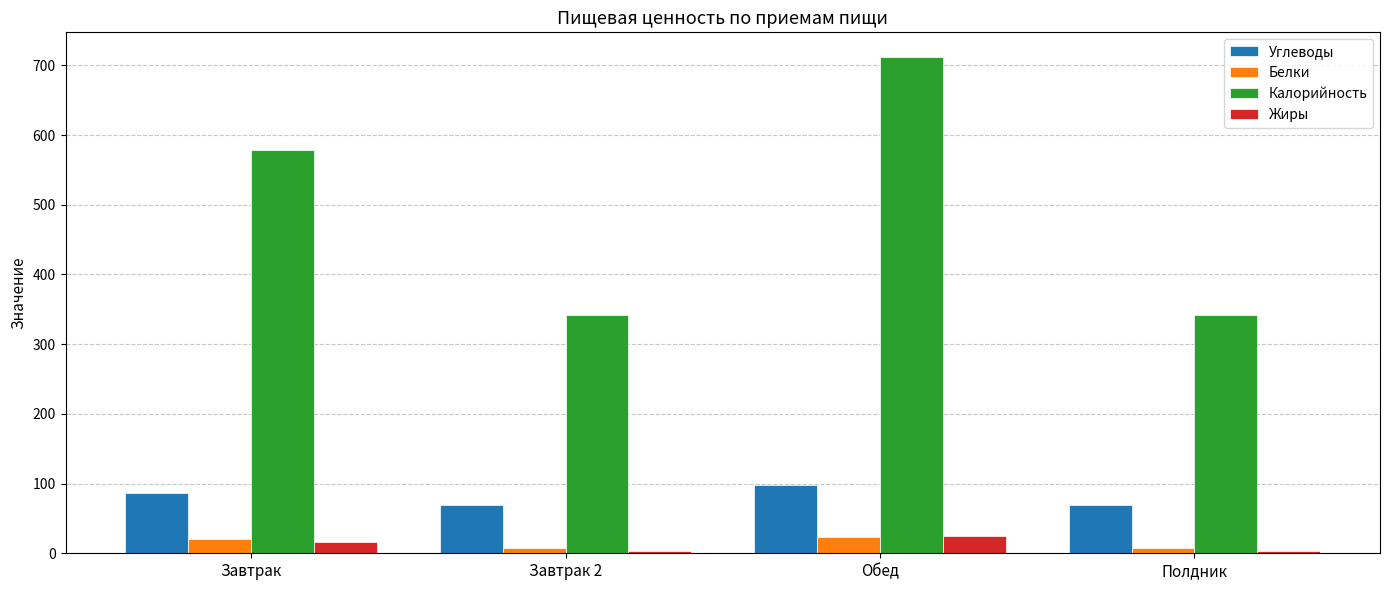

What is the value of the Жиры bar at the 2nd from the left?

3.2